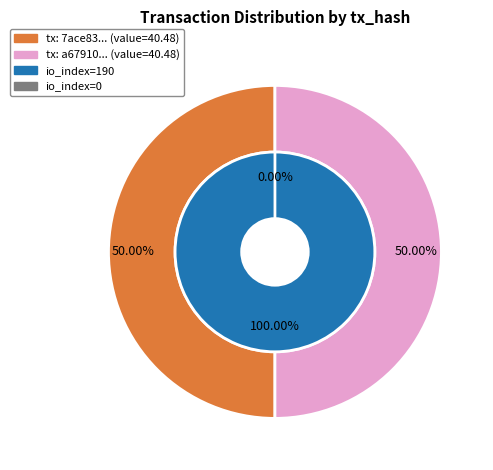

Is there a majority slice in this chart?

No